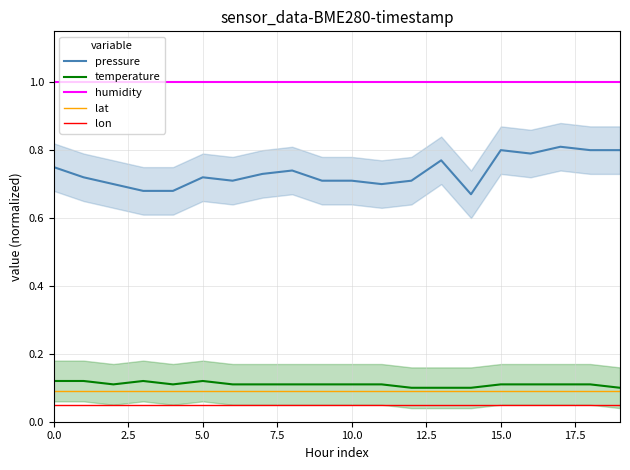

True or false: humidity and lon cross at least once.

False